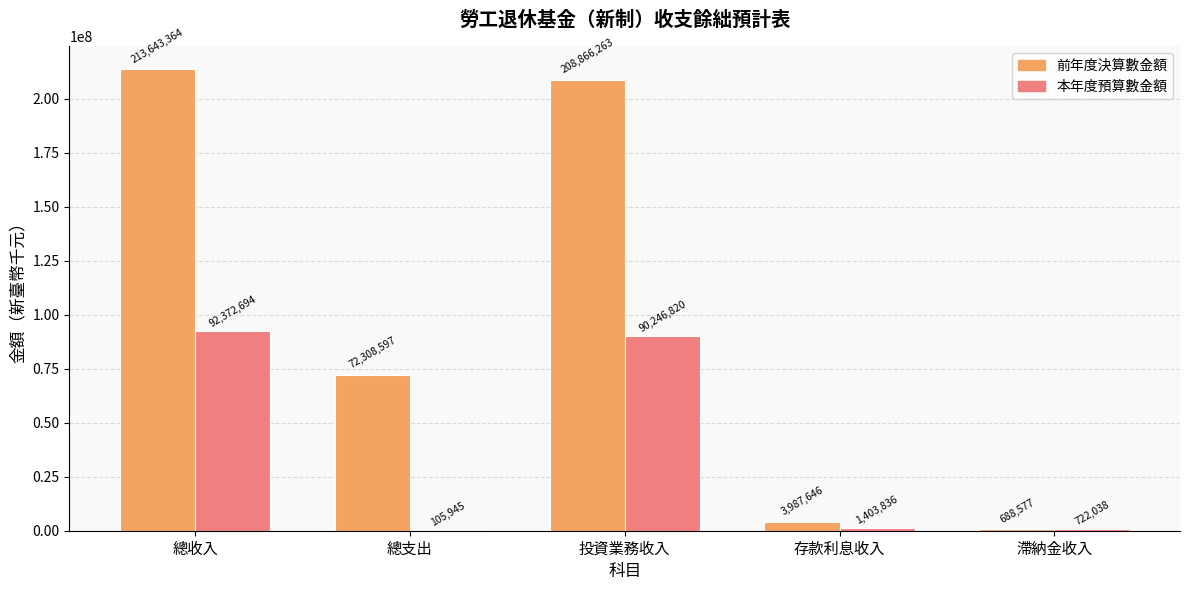

What is the greatest value displayed?

213643364